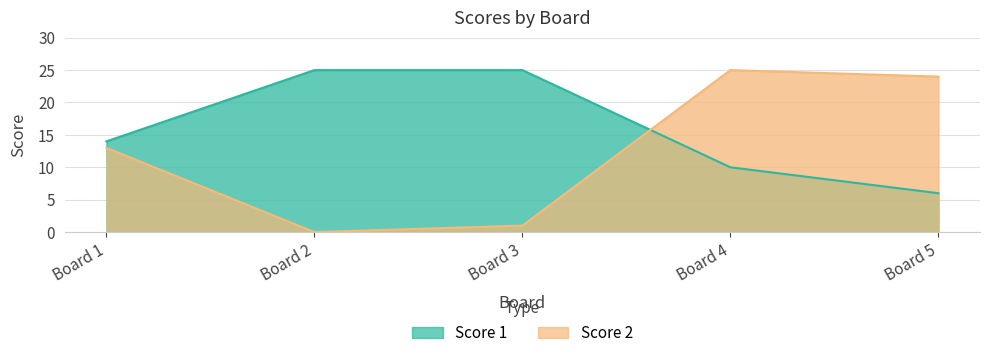

What is the highest value of the Score 1 series?

25